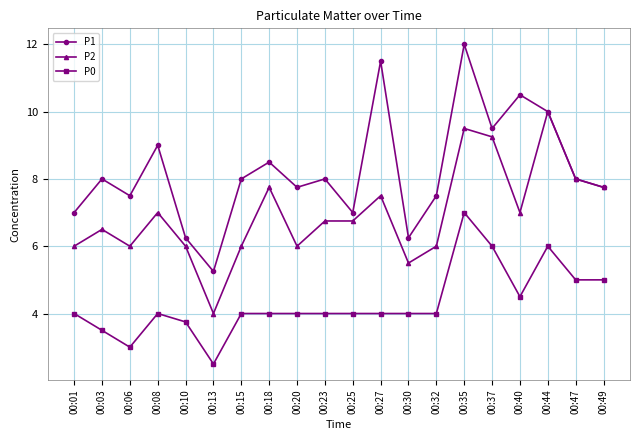

Is this an area chart (filled region under the line)?

No